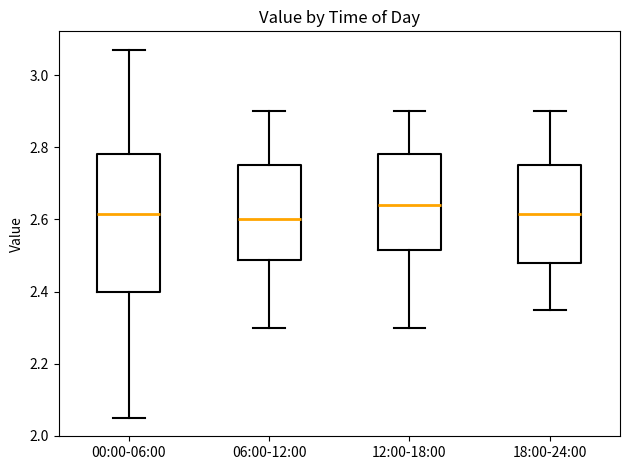

Where does the lower whisker of the box for 00:00-06:00 end on the y-axis? The values are not printed on the chart, so give them approximately, as read against the axis.

2.06